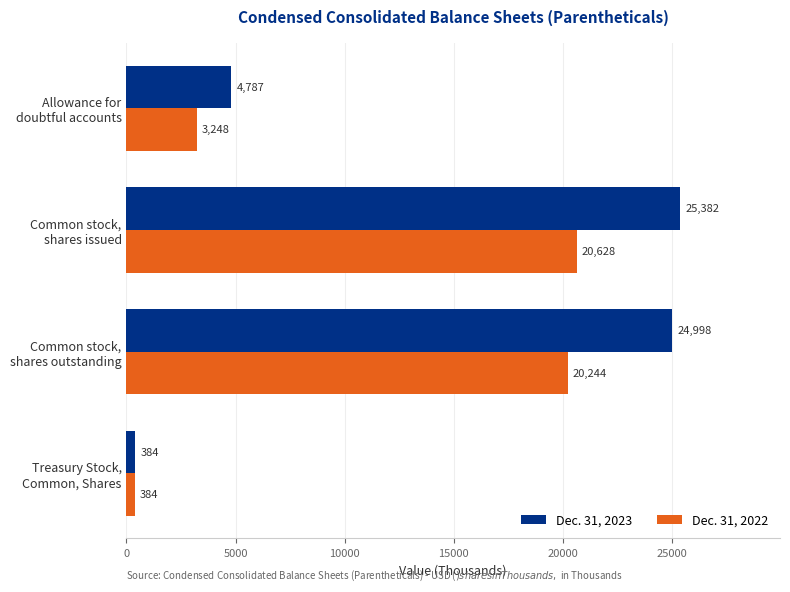

List the series in order of their overall mean, lowest first.

Dec. 31, 2022, Dec. 31, 2023